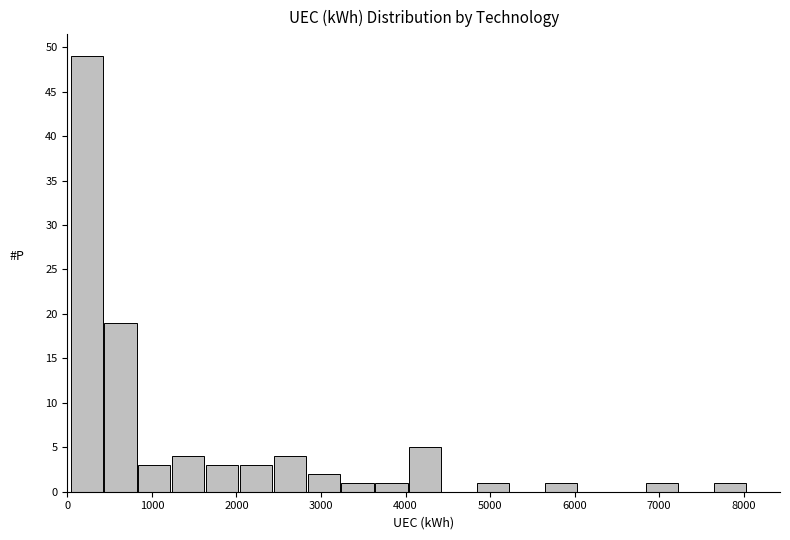

Reading left to right, transcribe this chart: for each bar, give the range it covers on the x-axis and its height. Neither the bar edges nor the heights are printed on the chart, so give them approximately, as read against the axes.

0 to 400: 49
400 to 800: 19
800 to 1200: 3
1200 to 1600: 4
1600 to 2000: 3
2000 to 2400: 3
2400 to 2800: 4
2800 to 3200: 2
3200 to 3600: 1
3600 to 4000: 1
4000 to 4400: 5
4400 to 4800: 0
4800 to 5200: 1
5200 to 5600: 0
5600 to 6000: 1
6000 to 6400: 0
6400 to 6800: 0
6800 to 7200: 1
7200 to 7600: 0
7600 to 8000: 1